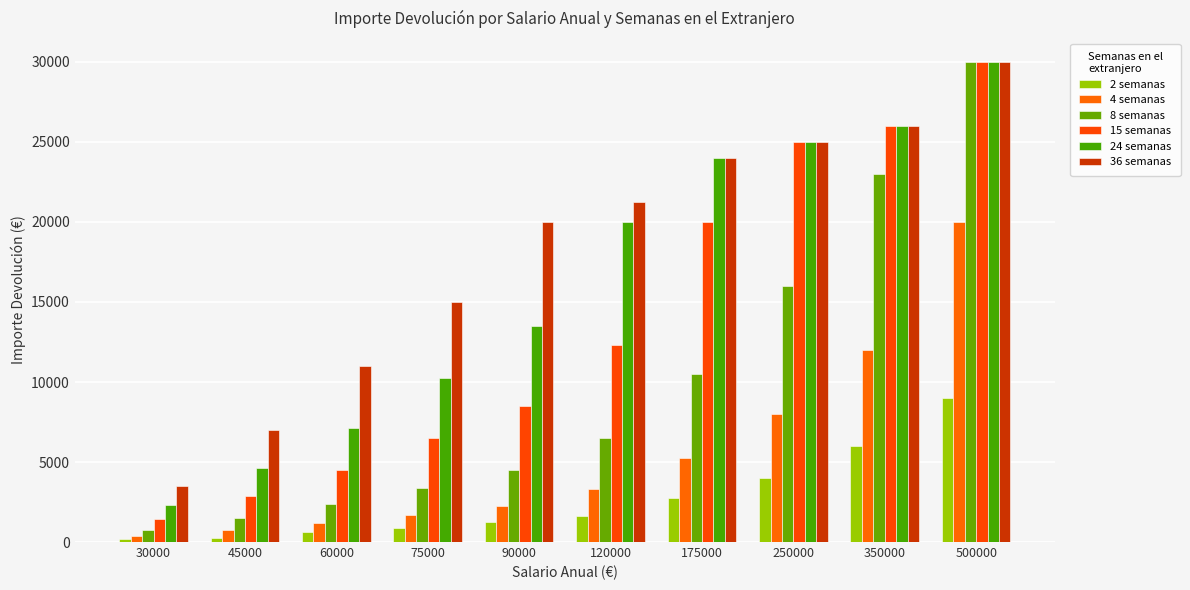

Count the number of categories in the chart.

10